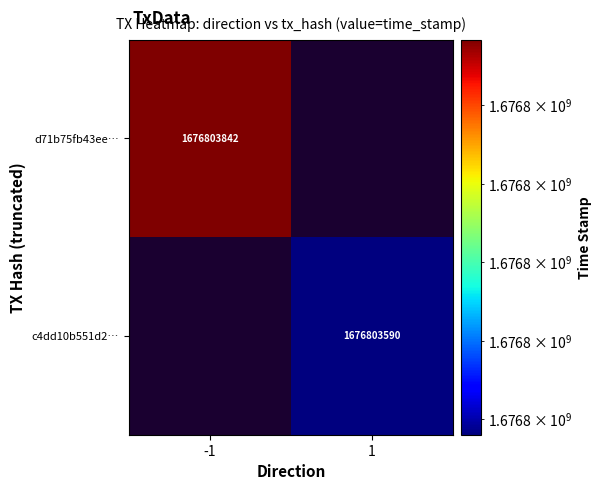

Between direction and time_stamp, which series saw the biggest shift?

d71b75fb43eec7c38c108ca3999e153fcb2a616